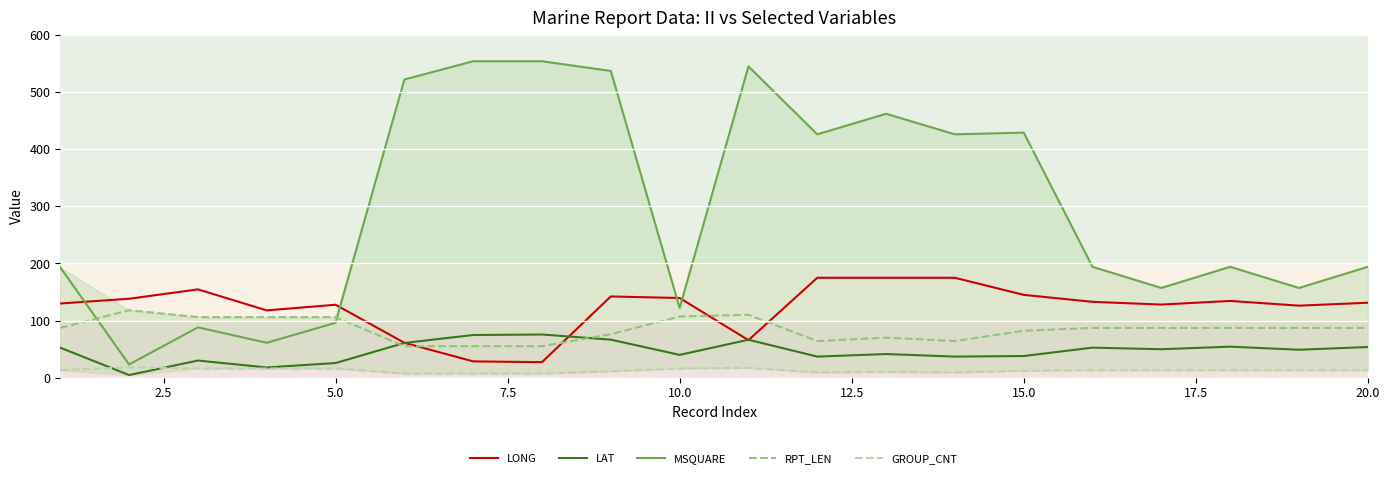

True or false: LONG has more than 1 interior local peaks.

True